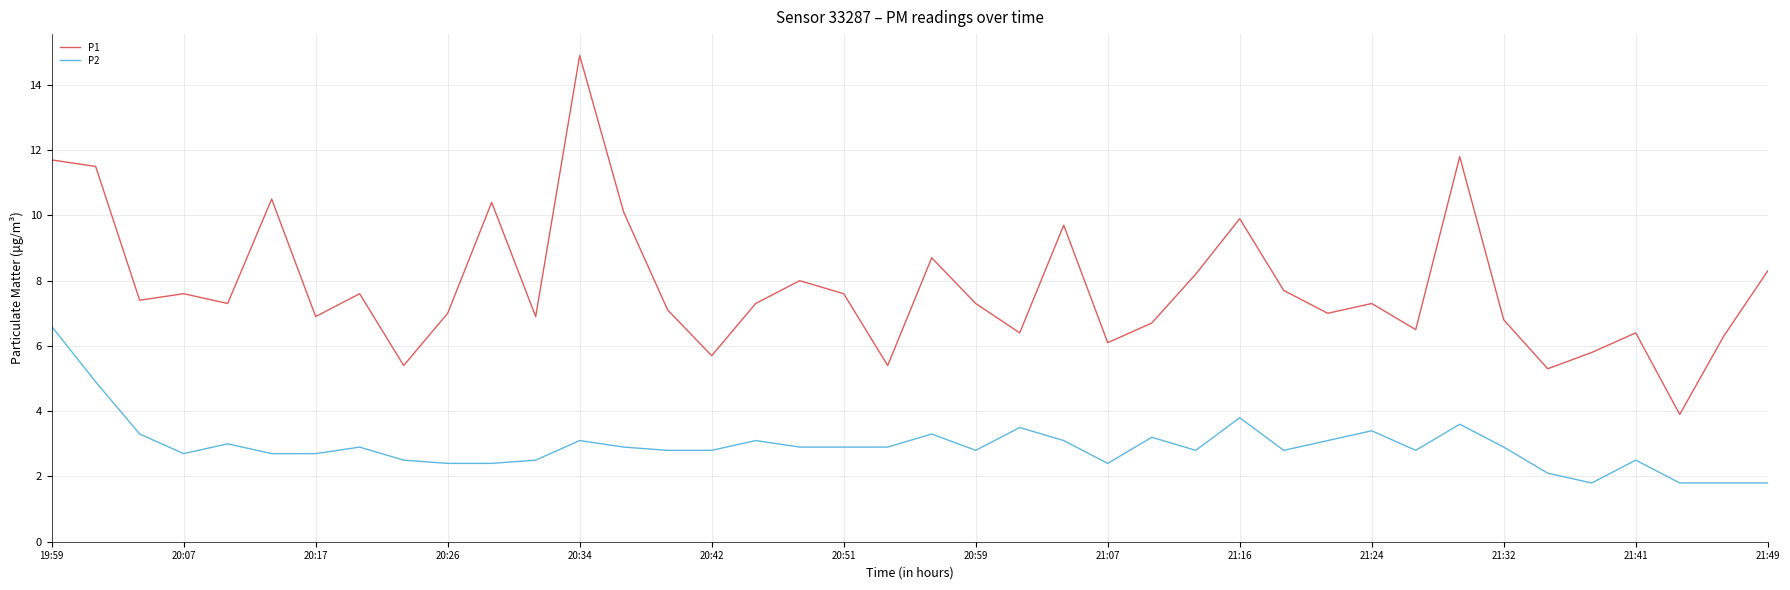

Rank the series by their maximum value, from highest to lowest.

P1, P2